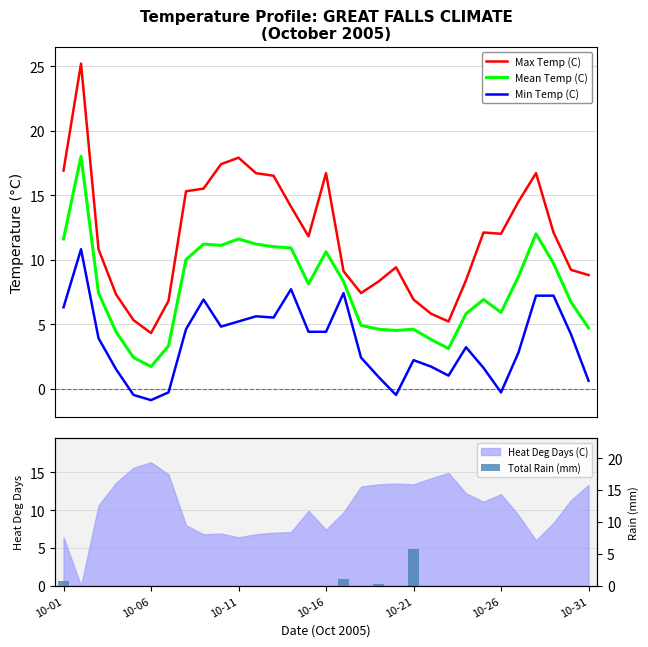

What is the value of the Mean Temp (C) bar at the 22nd from the left?

3.8